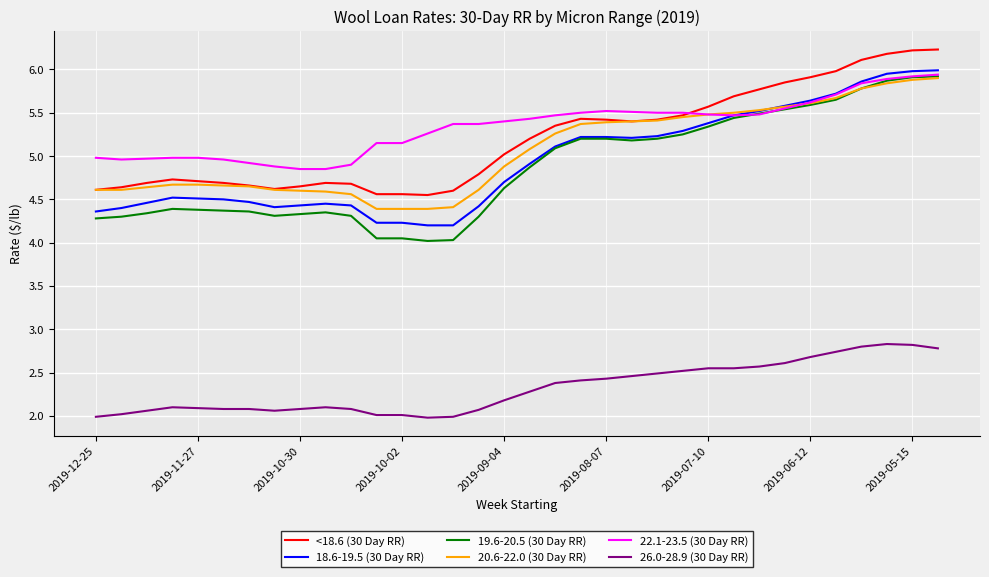

Which series has the widest spread of values?

19.6-20.5 (30 Day RR)